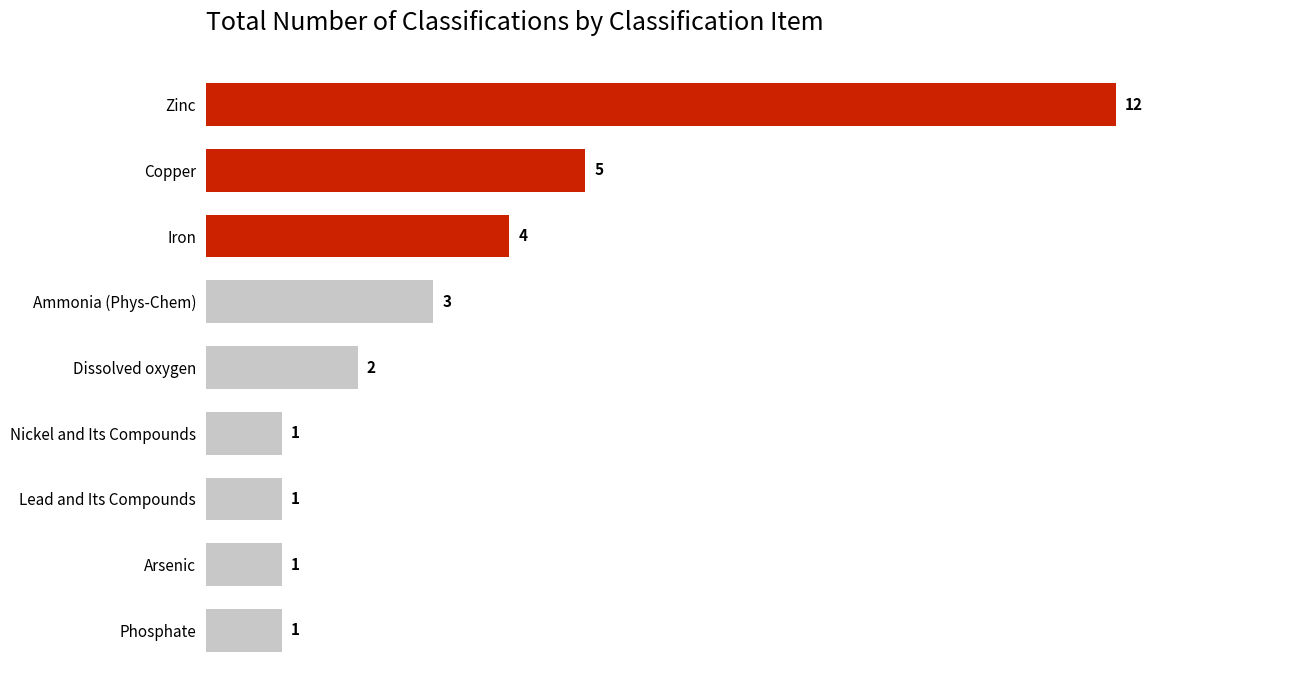

The value at Phosphate is 0. True or false?

False